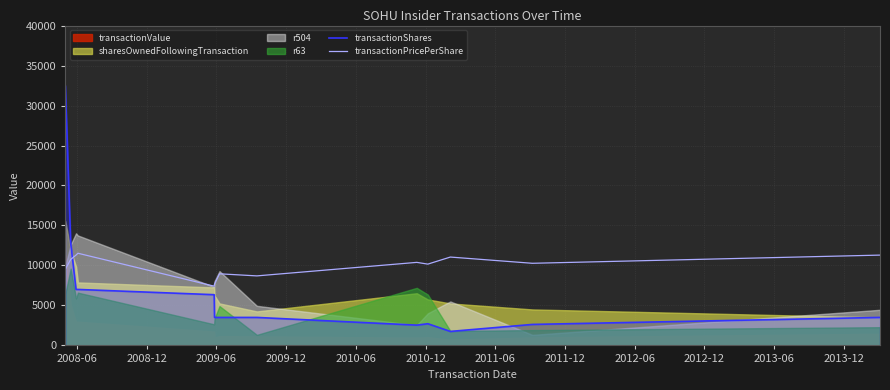

What is the minimum value for transactionShares?

1750.0